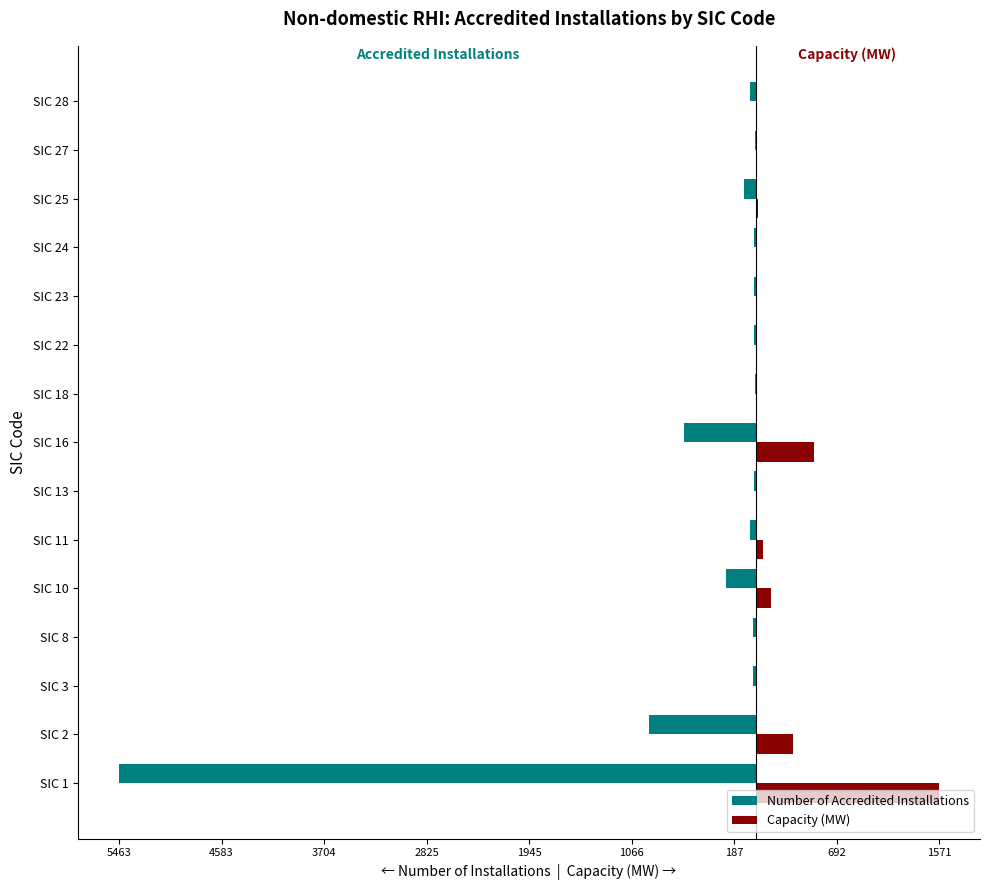

What is the difference between the maximum and minimum values in the Number of Accredited Installations series?

5453.0